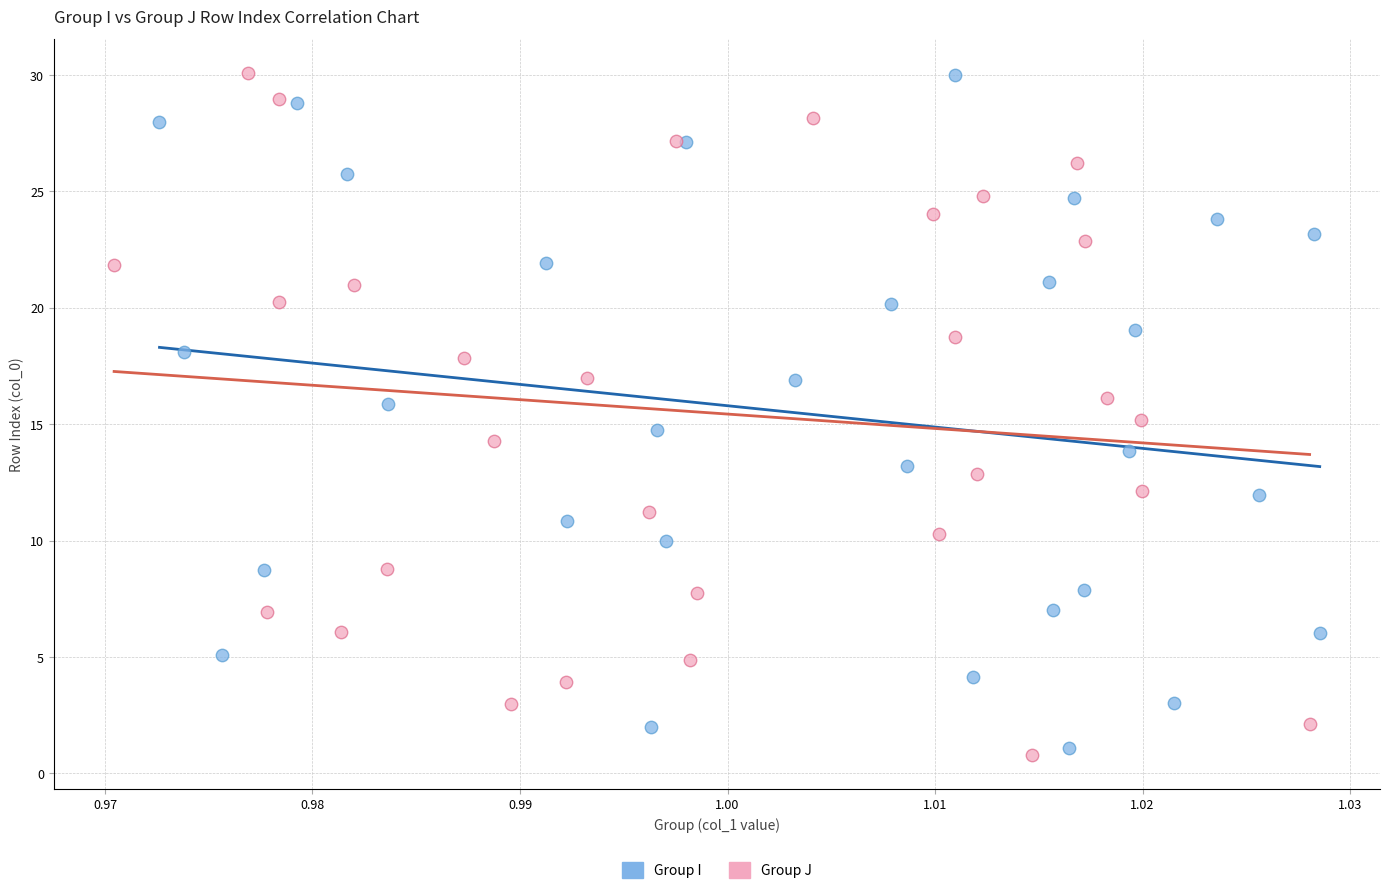

What are all the series names shown in the legend?

Group I, Group J